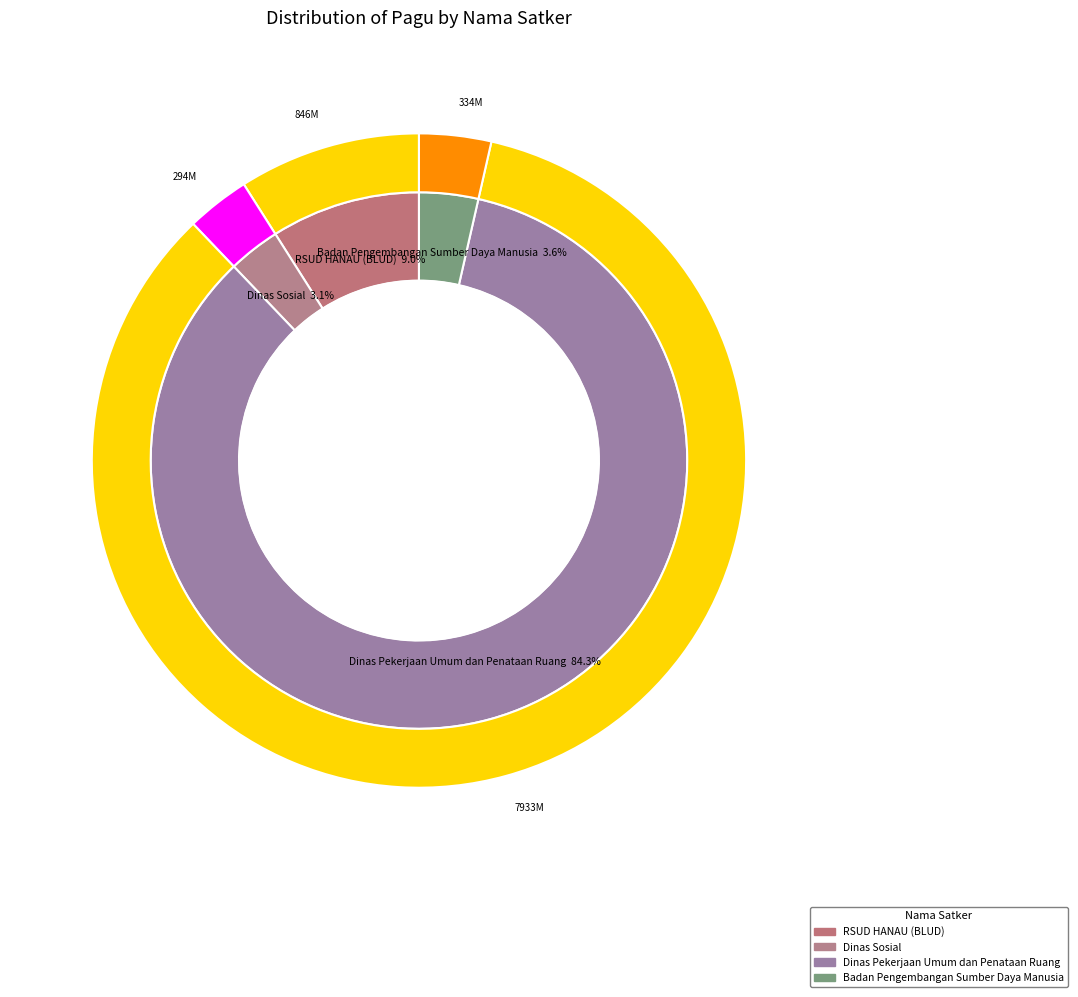

Does Dinas Pekerjaan Umum dan Penataan Ruang represent more than half of the total?

No